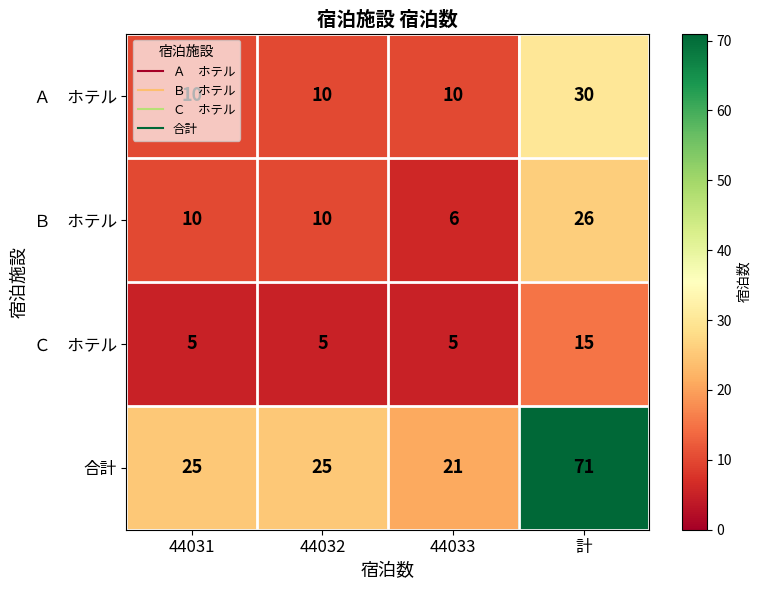

Which category has the highest value in the 合計 series?

計